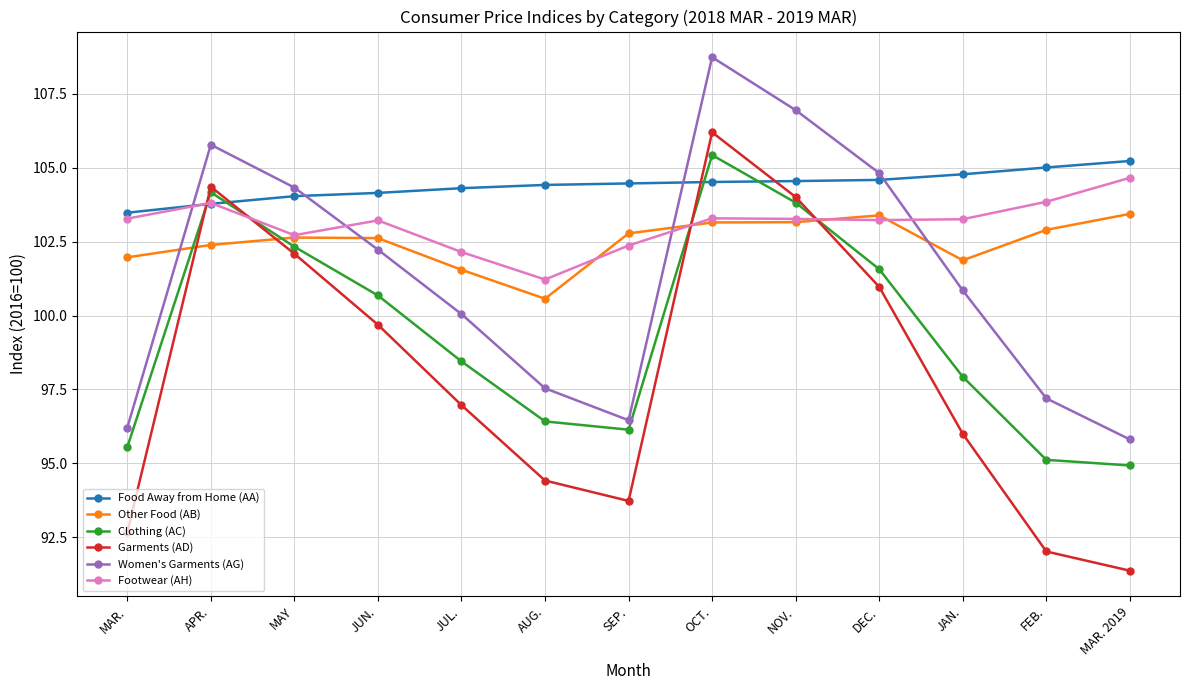

At which category does the chart reach its minimum across all series?

MAR. 2019